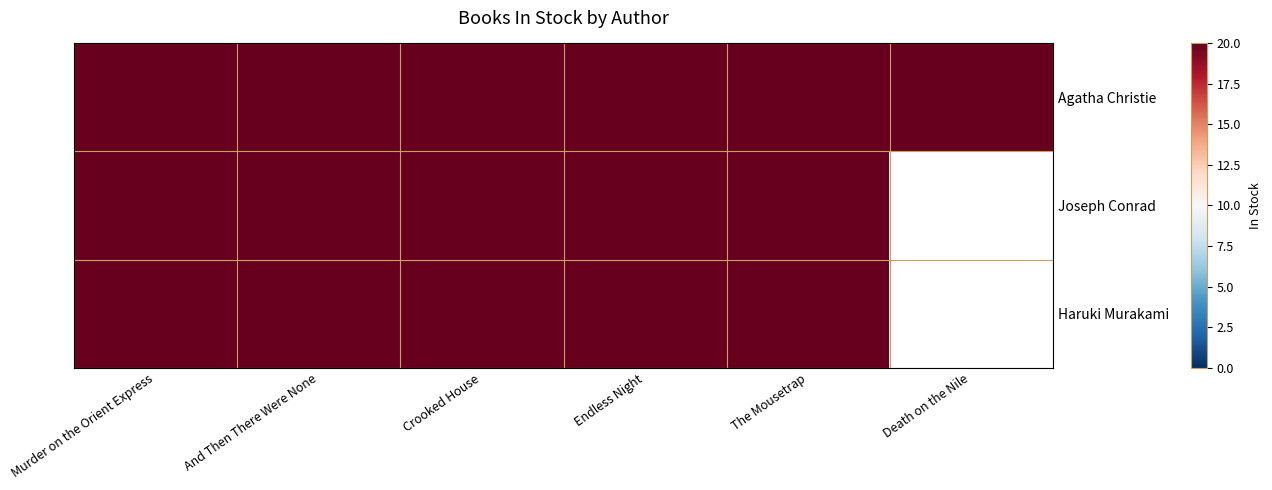

The value of Agatha Christie at 2 is 9. True or false?

False